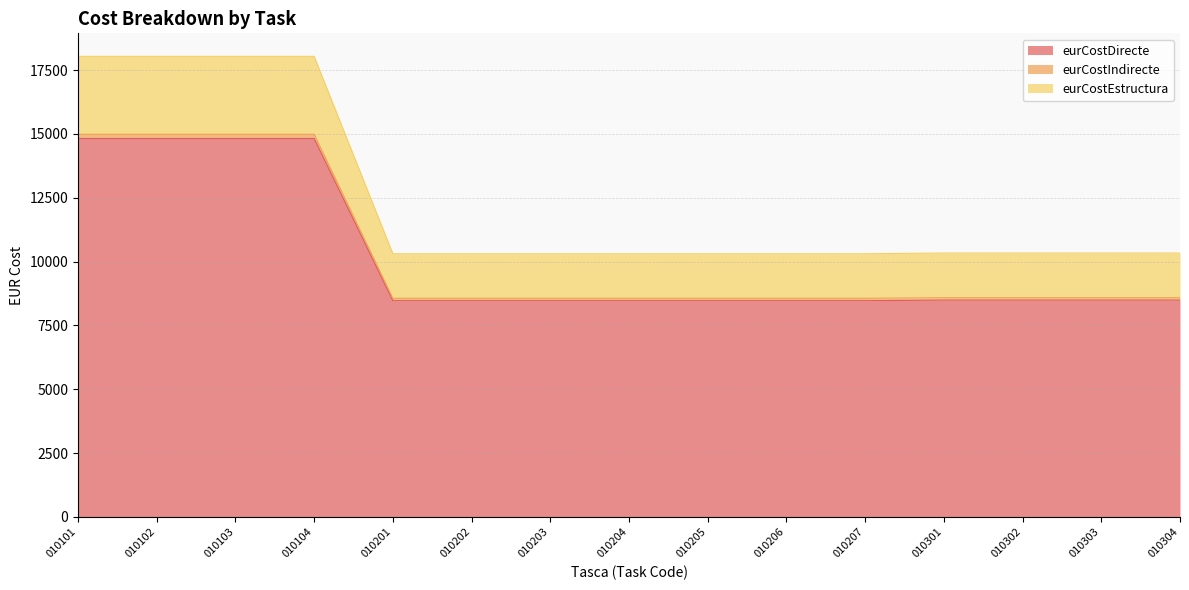

What is the value of the eurCostDirecte point at the 1st from the left?

14819.2